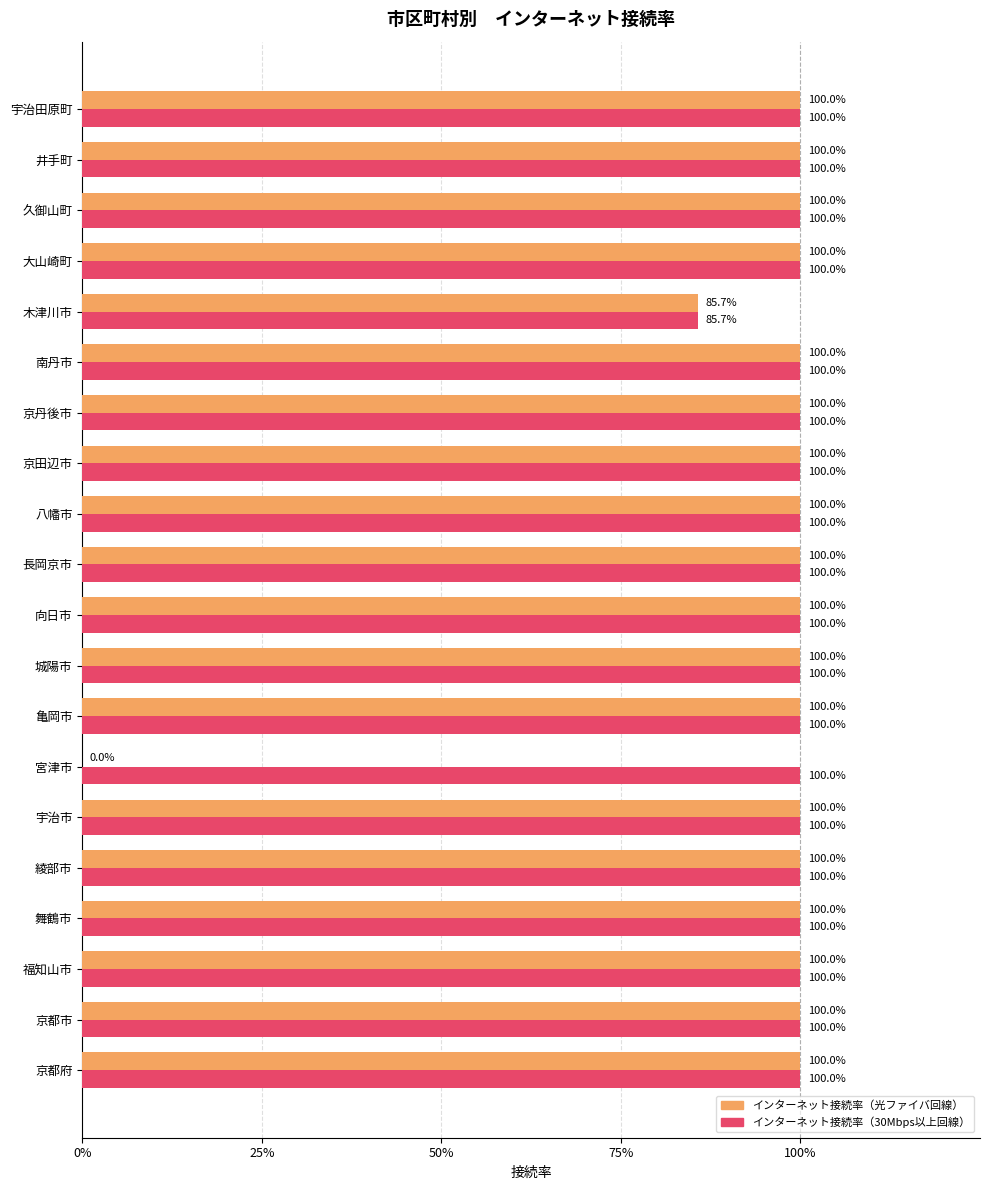

What are all the series names shown in the legend?

インターネット接続率（光ファイバ回線）, インターネット接続率（30Mbps以上回線）